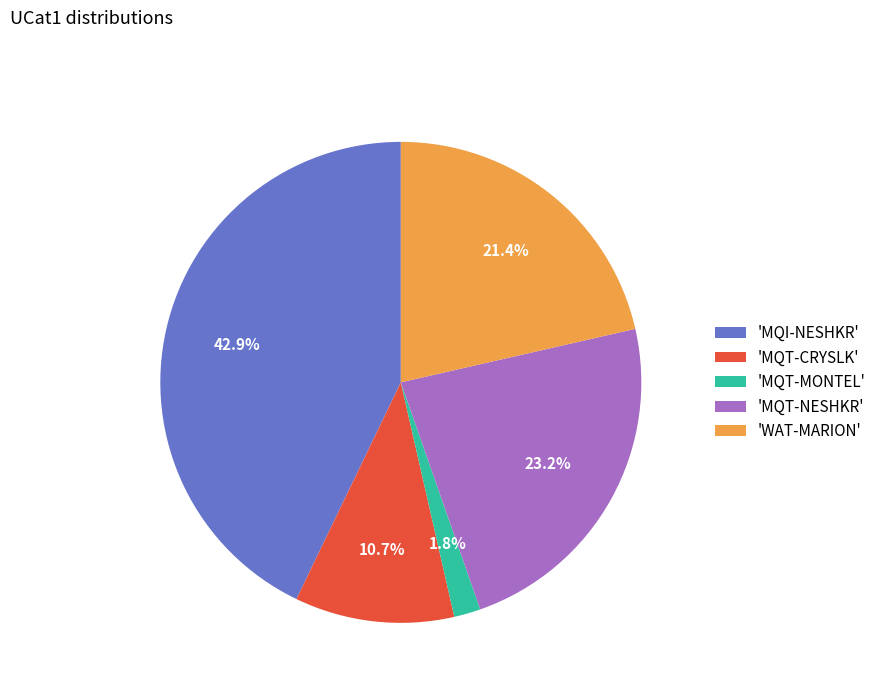

Between 'MQI-NESHKR' and 'WAT-MARION', which is larger?

'MQI-NESHKR'